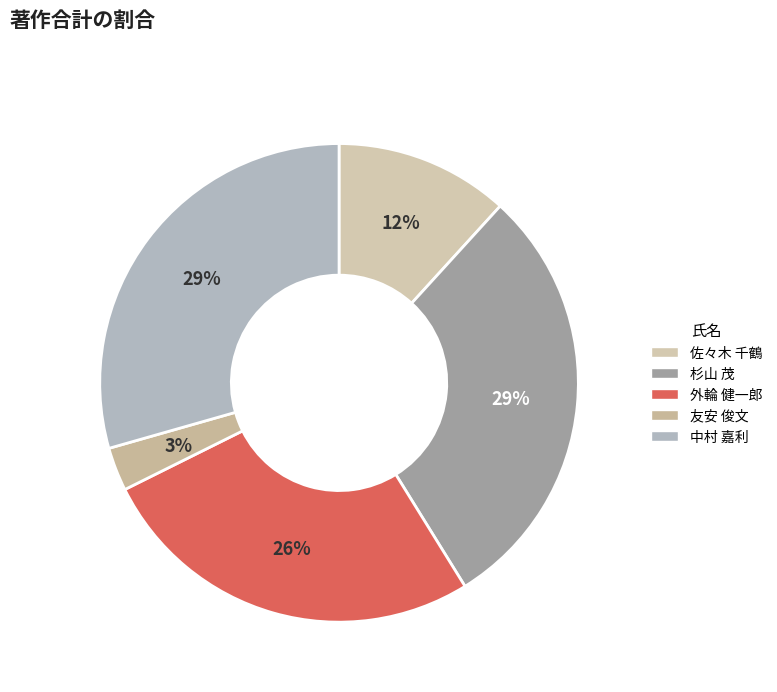

How many segments does this pie chart have?

5